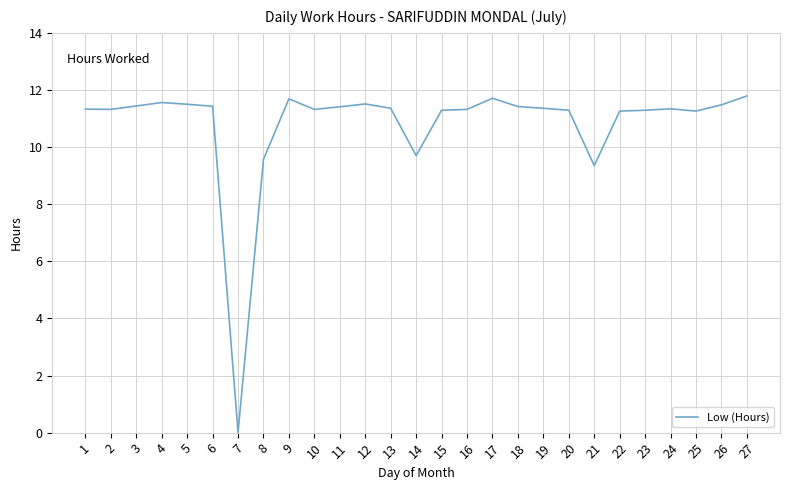

Between 17 and 18, which is larger?

17